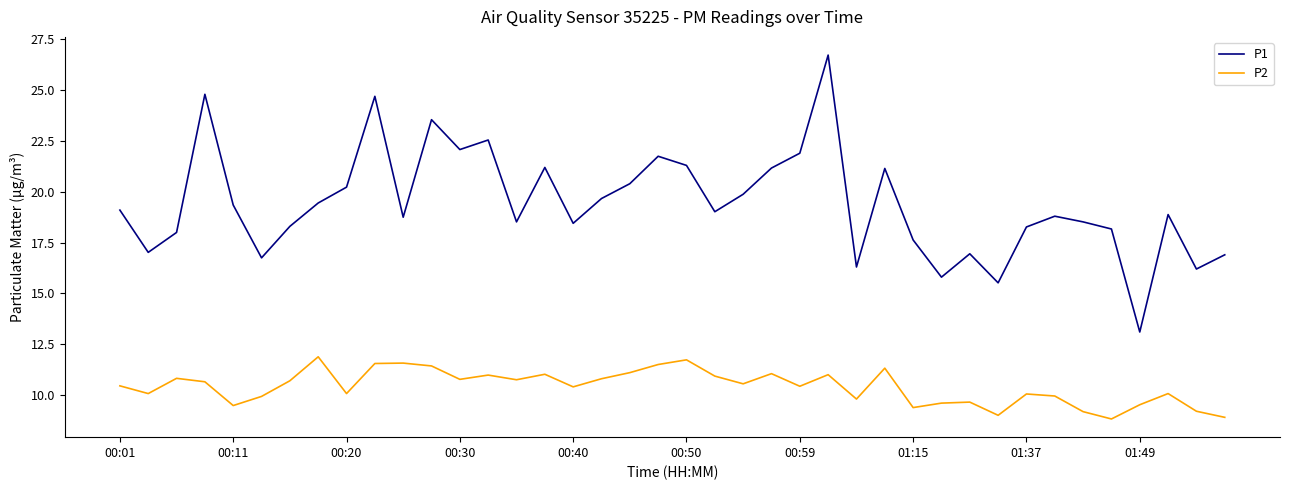

What are all the series names shown in the legend?

P1, P2